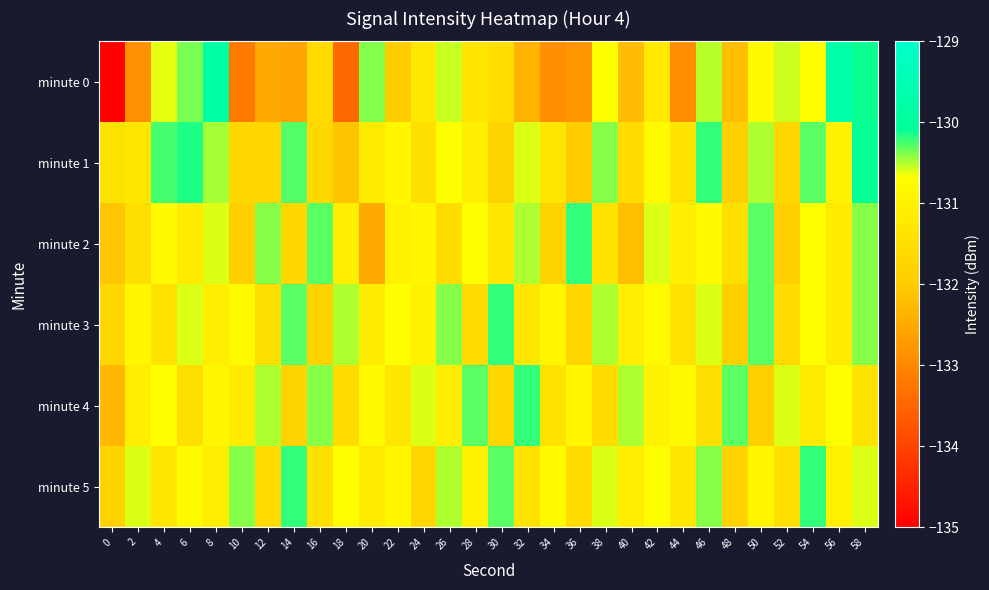

Rank the series by their maximum value, from highest to lowest.

minute 0, minute 1, minute 2, minute 3, minute 4, minute 5